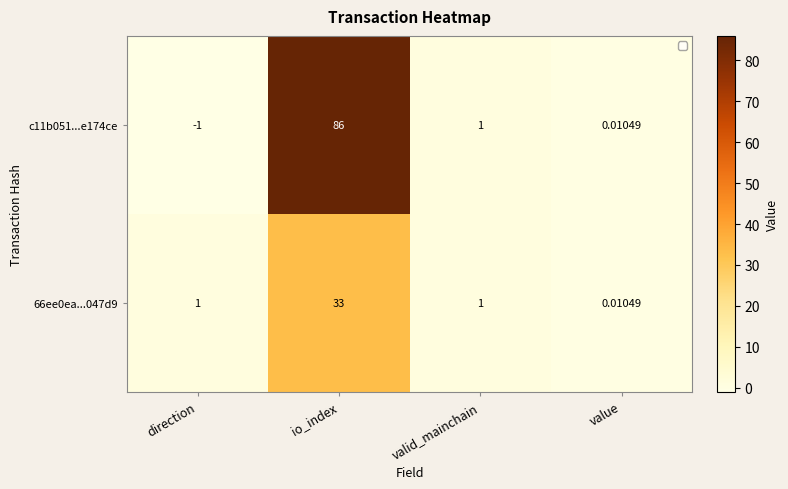

Which category has the highest value in the c11b051...e174ce series?

io_index